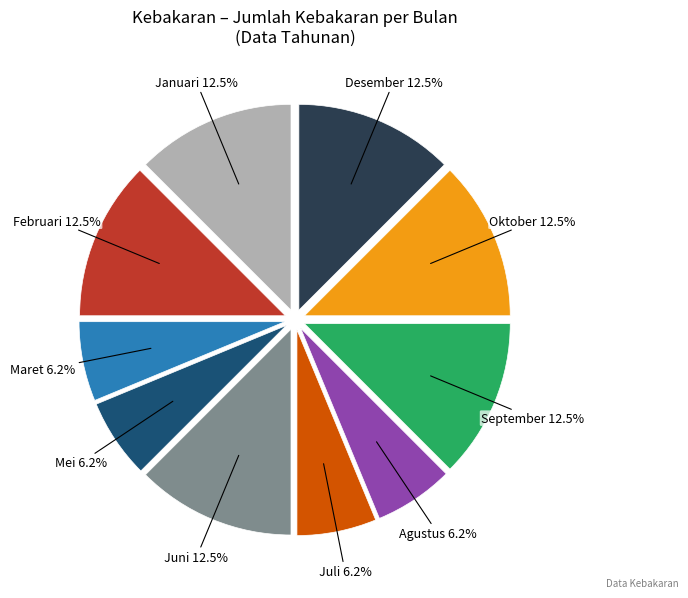

Is there any slice that represents more than half of the pie?

No